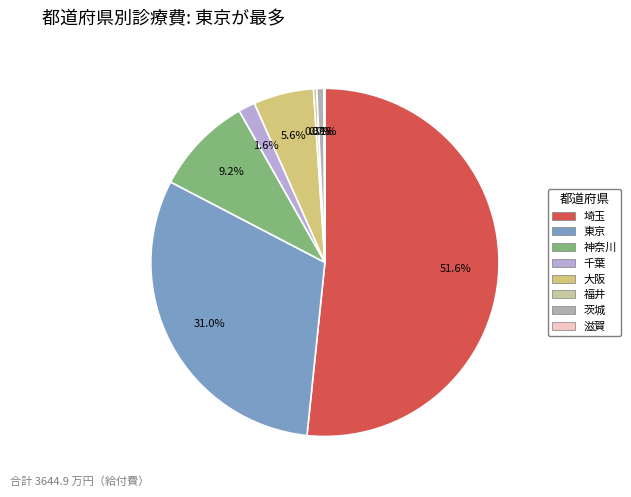

How many slices are in this pie chart?

8